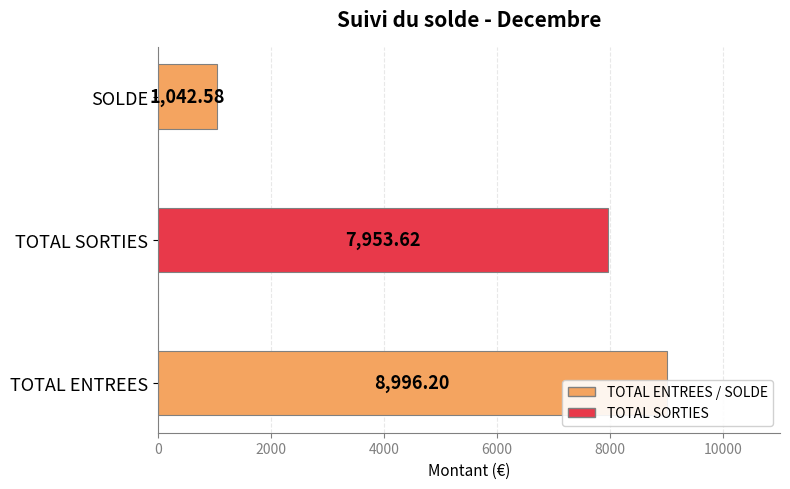

Read the value at TOTAL ENTREES.

8996.2